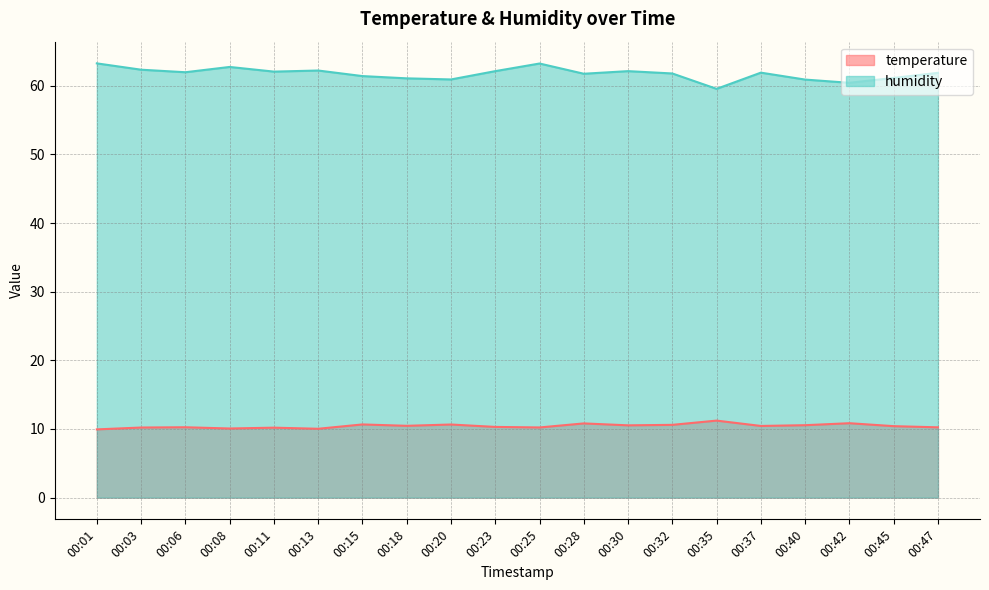

The temperature series shows 10.2 at 00:11. True or false?

True